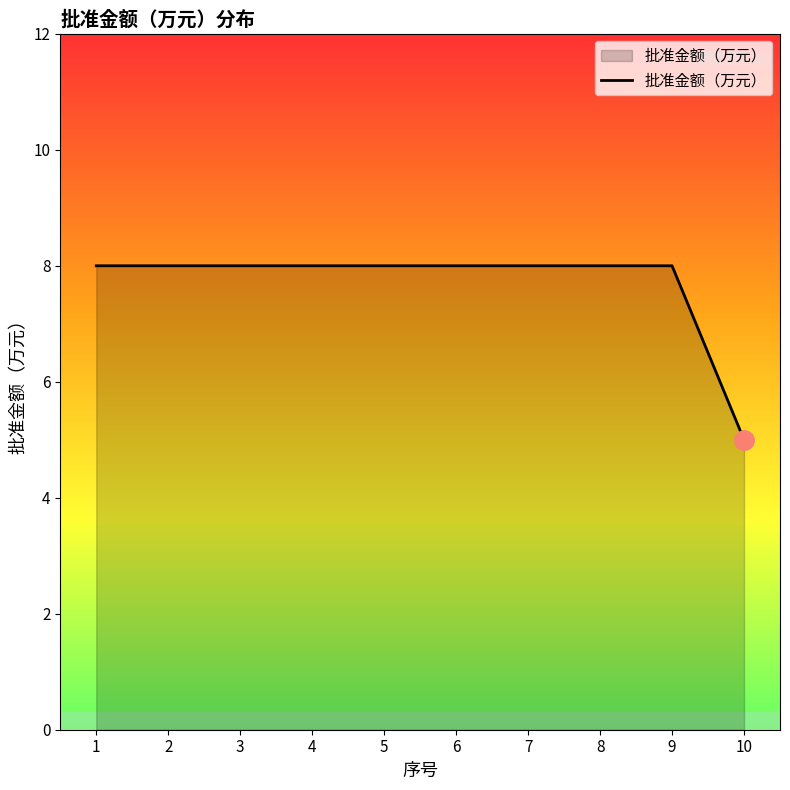

How many lines are shown in the chart?

1